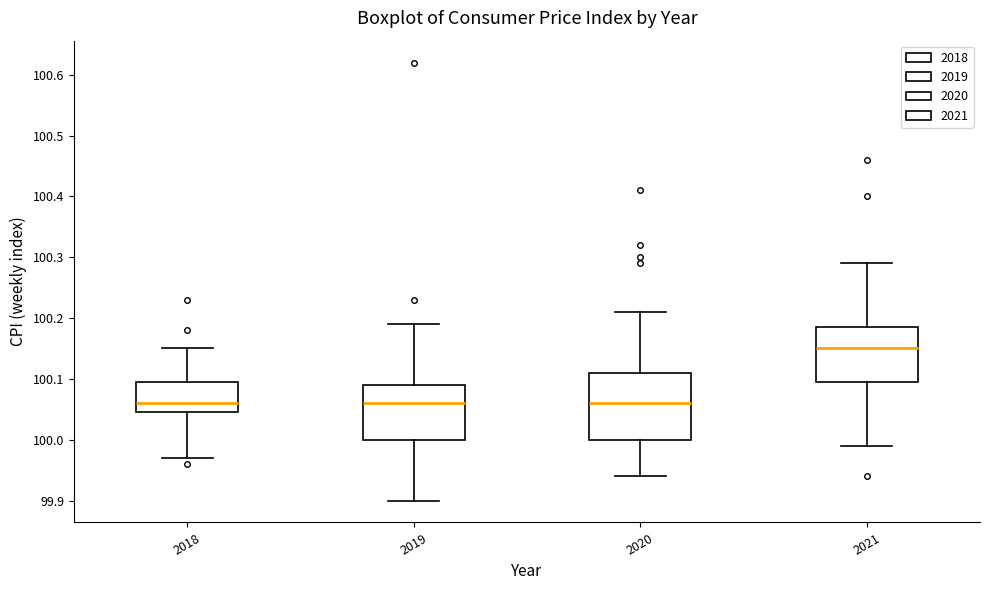

Where is the upper edge of the box at x = 2021 on the y-axis? The values are not printed on the chart, so give them approximately, as read against the axis.

100.19